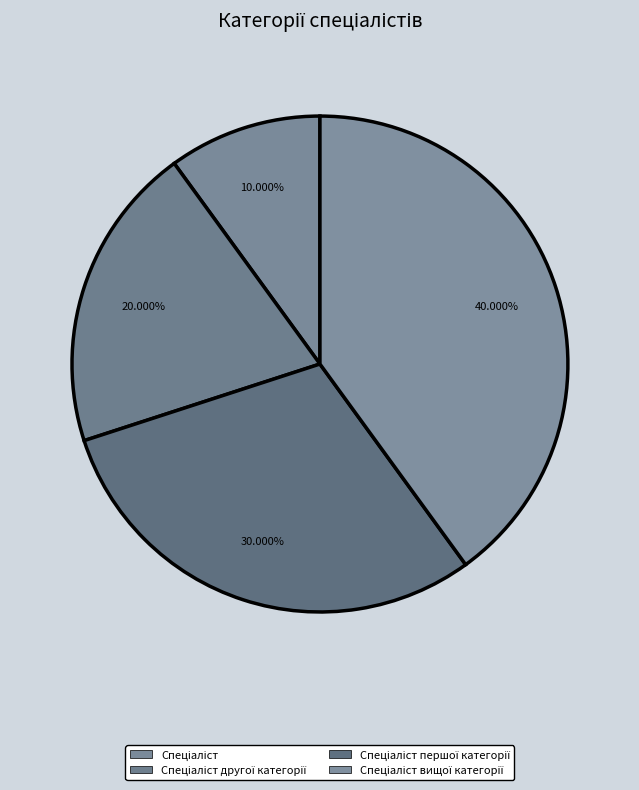

To the nearest percent, what percentage of the pie is Спеціаліст вищої категорії?

40%